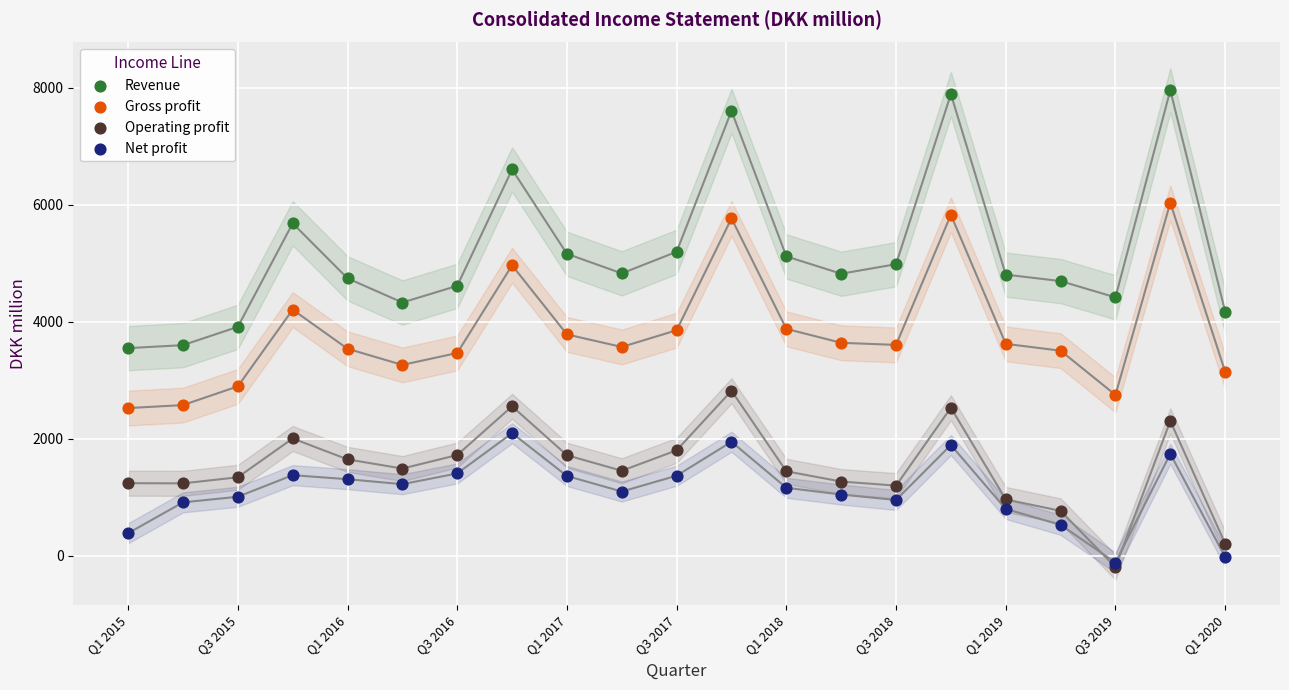

Which series has the widest spread of Y values?

Revenue